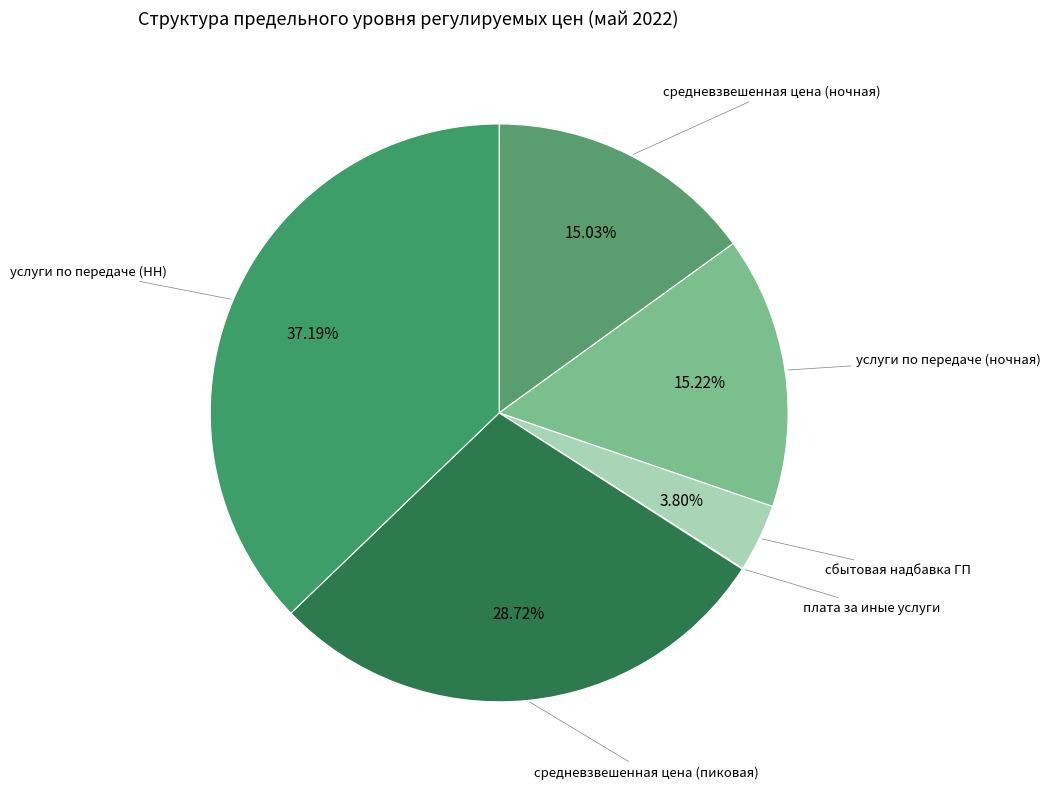

Is there a majority slice in this chart?

No